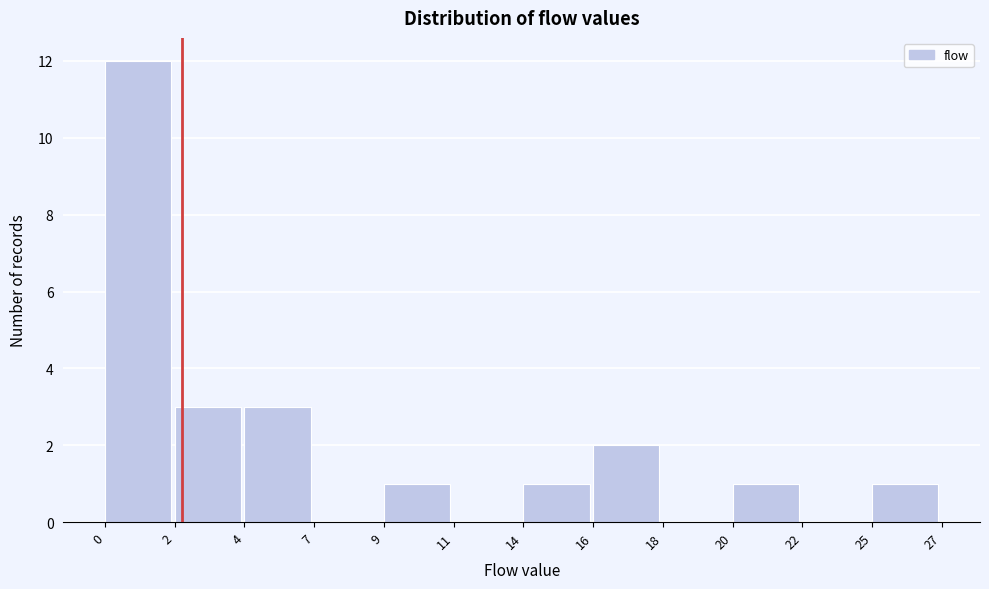

Reading right to left, extract all data points from this chart.

25=1	22=0	20=1	18=0	16=2	14=1	11=0	9=1	7=0	4=3	2=3	0=12